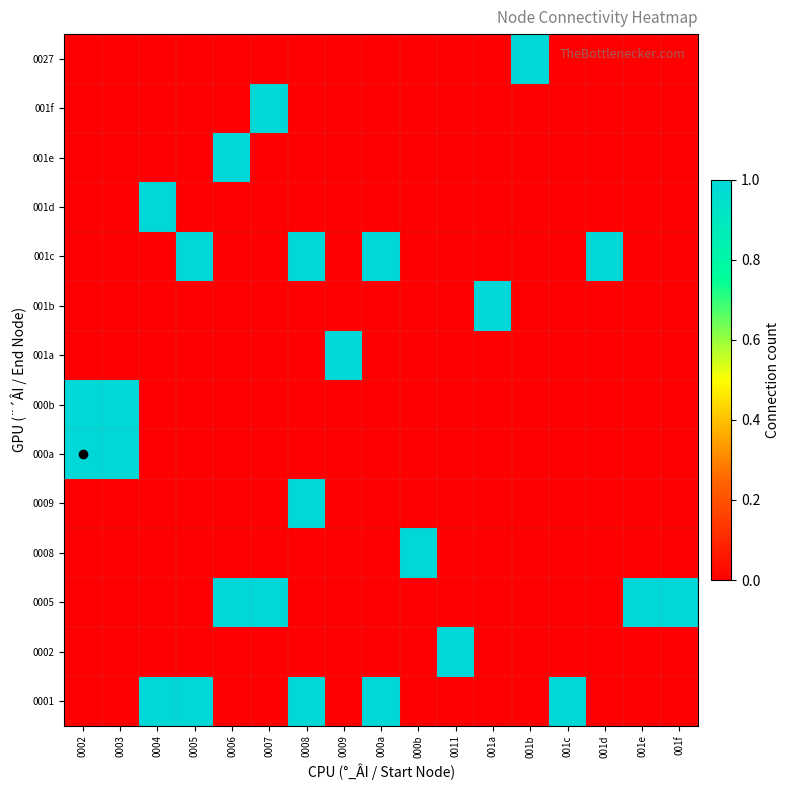

Reading left to right, what are all the values shown in this chart?

0001: 0002=0	0003=0	0004=1	0005=1	0006=0	0007=0	0008=1	0009=0	000a=1	000b=0	0011=0	001a=0	001b=0	001c=1	001d=0	001e=0	001f=0
0002: 0002=0	0003=0	0004=0	0005=0	0006=0	0007=0	0008=0	0009=0	000a=0	000b=0	0011=1	001a=0	001b=0	001c=0	001d=0	001e=0	001f=0
0005: 0002=0	0003=0	0004=0	0005=0	0006=1	0007=1	0008=0	0009=0	000a=0	000b=0	0011=0	001a=0	001b=0	001c=0	001d=0	001e=1	001f=1
0008: 0002=0	0003=0	0004=0	0005=0	0006=0	0007=0	0008=0	0009=0	000a=0	000b=1	0011=0	001a=0	001b=0	001c=0	001d=0	001e=0	001f=0
0009: 0002=0	0003=0	0004=0	0005=0	0006=0	0007=0	0008=1	0009=0	000a=0	000b=0	0011=0	001a=0	001b=0	001c=0	001d=0	001e=0	001f=0
000a: 0002=1	0003=1	0004=0	0005=0	0006=0	0007=0	0008=0	0009=0	000a=0	000b=0	0011=0	001a=0	001b=0	001c=0	001d=0	001e=0	001f=0
000b: 0002=1	0003=1	0004=0	0005=0	0006=0	0007=0	0008=0	0009=0	000a=0	000b=0	0011=0	001a=0	001b=0	001c=0	001d=0	001e=0	001f=0
001a: 0002=0	0003=0	0004=0	0005=0	0006=0	0007=0	0008=0	0009=1	000a=0	000b=0	0011=0	001a=0	001b=0	001c=0	001d=0	001e=0	001f=0
001b: 0002=0	0003=0	0004=0	0005=0	0006=0	0007=0	0008=0	0009=0	000a=0	000b=0	0011=0	001a=1	001b=0	001c=0	001d=0	001e=0	001f=0
001c: 0002=0	0003=0	0004=0	0005=1	0006=0	0007=0	0008=1	0009=0	000a=1	000b=0	0011=0	001a=0	001b=0	001c=0	001d=1	001e=0	001f=0
001d: 0002=0	0003=0	0004=1	0005=0	0006=0	0007=0	0008=0	0009=0	000a=0	000b=0	0011=0	001a=0	001b=0	001c=0	001d=0	001e=0	001f=0
001e: 0002=0	0003=0	0004=0	0005=0	0006=1	0007=0	0008=0	0009=0	000a=0	000b=0	0011=0	001a=0	001b=0	001c=0	001d=0	001e=0	001f=0
001f: 0002=0	0003=0	0004=0	0005=0	0006=0	0007=1	0008=0	0009=0	000a=0	000b=0	0011=0	001a=0	001b=0	001c=0	001d=0	001e=0	001f=0
0027: 0002=0	0003=0	0004=0	0005=0	0006=0	0007=0	0008=0	0009=0	000a=0	000b=0	0011=0	001a=0	001b=1	001c=0	001d=0	001e=0	001f=0